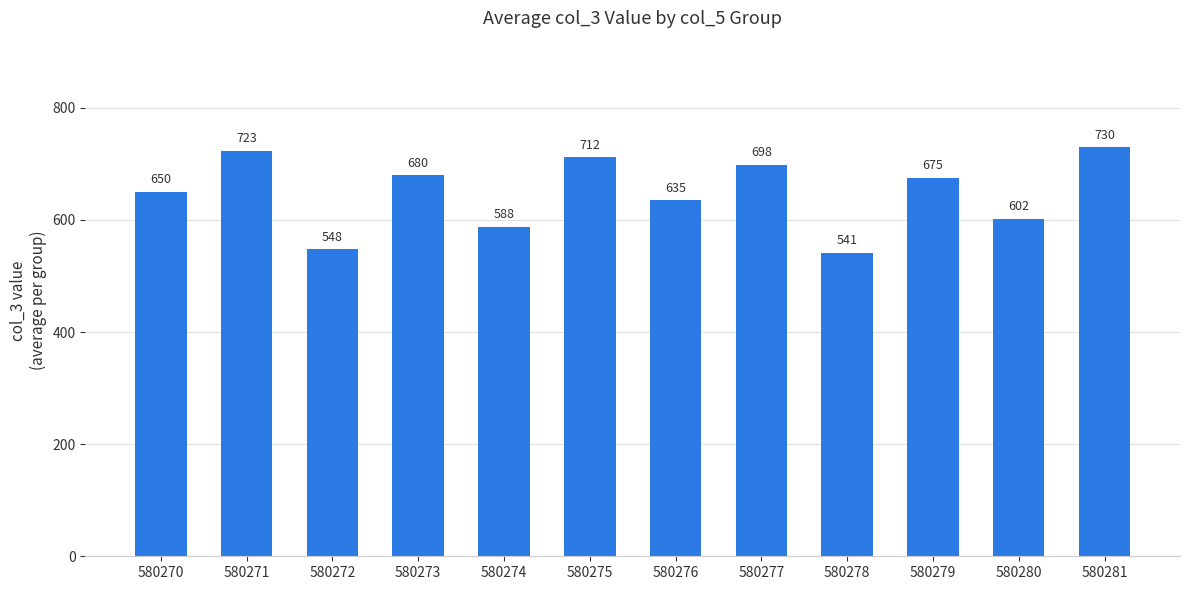

Where is the data nearest to the value 635?

580276